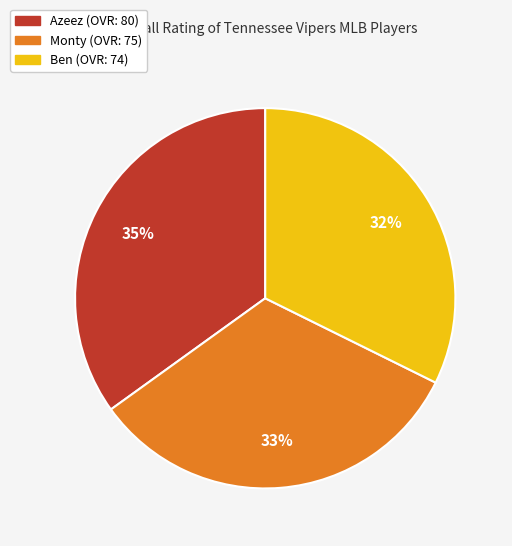

To the nearest percent, what is the combined percentage of Monty and Azeez?

68%